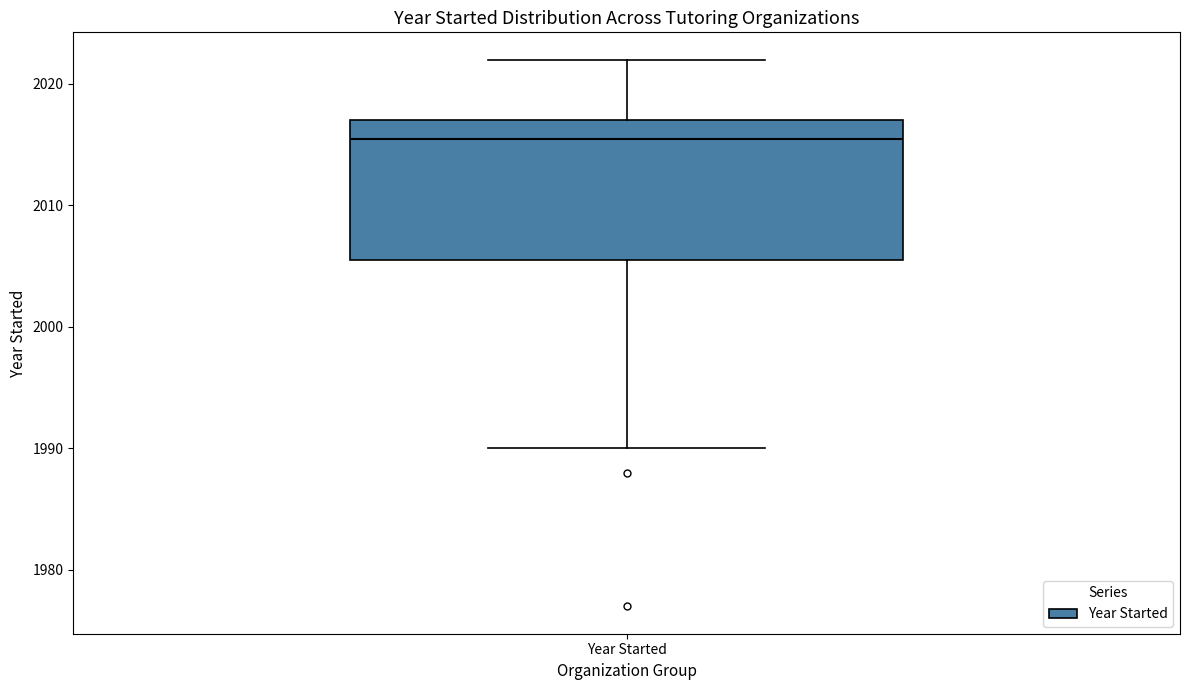

Where is the lower edge of the box for Year Started on the y-axis? The values are not printed on the chart, so give them approximately, as read against the axis.

2006